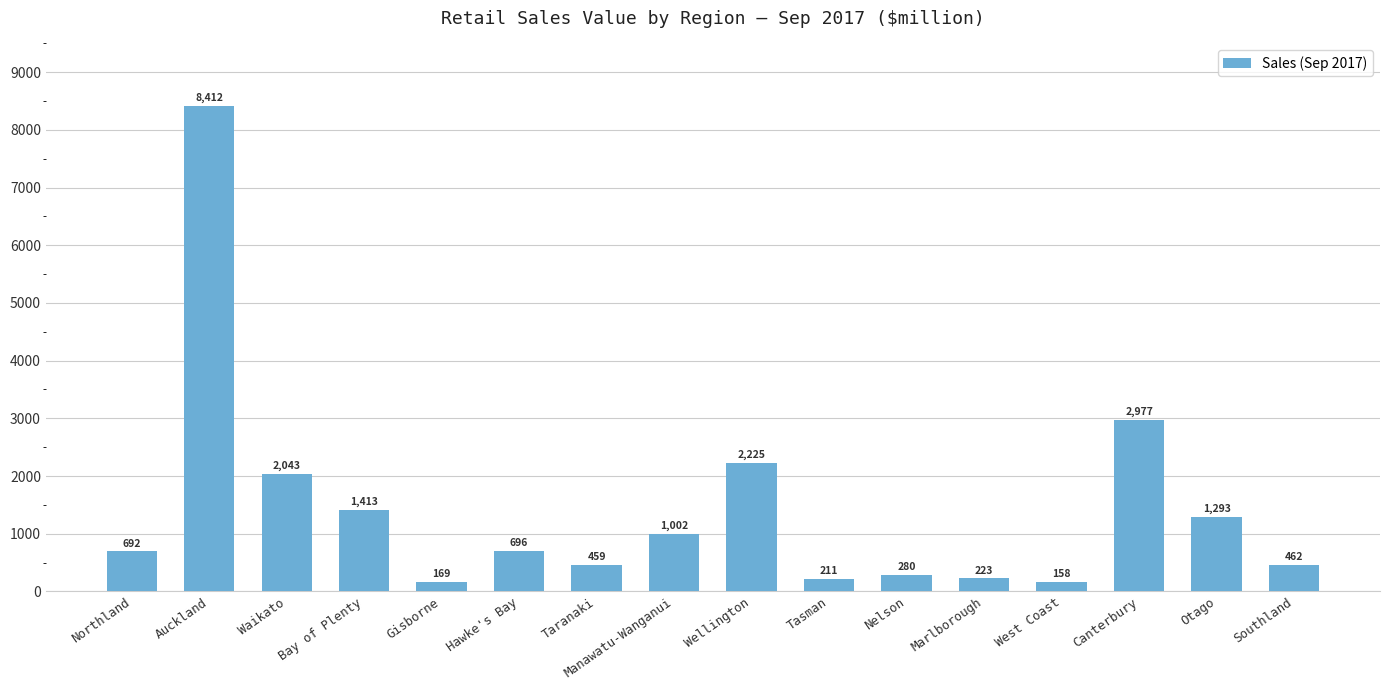

Is it true that the value at Wellington is 2224.8?

True